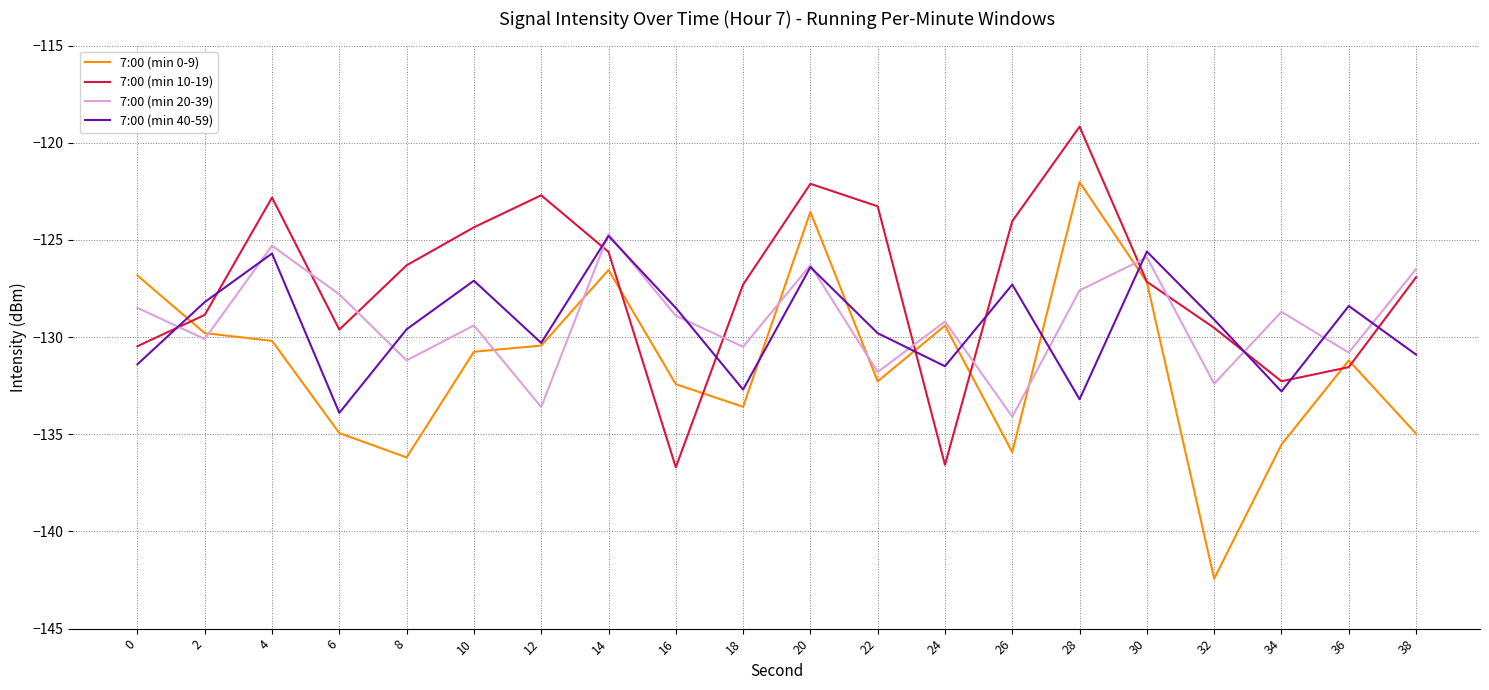

Which series has the largest total across all categories?

7:00 (min 10-19)